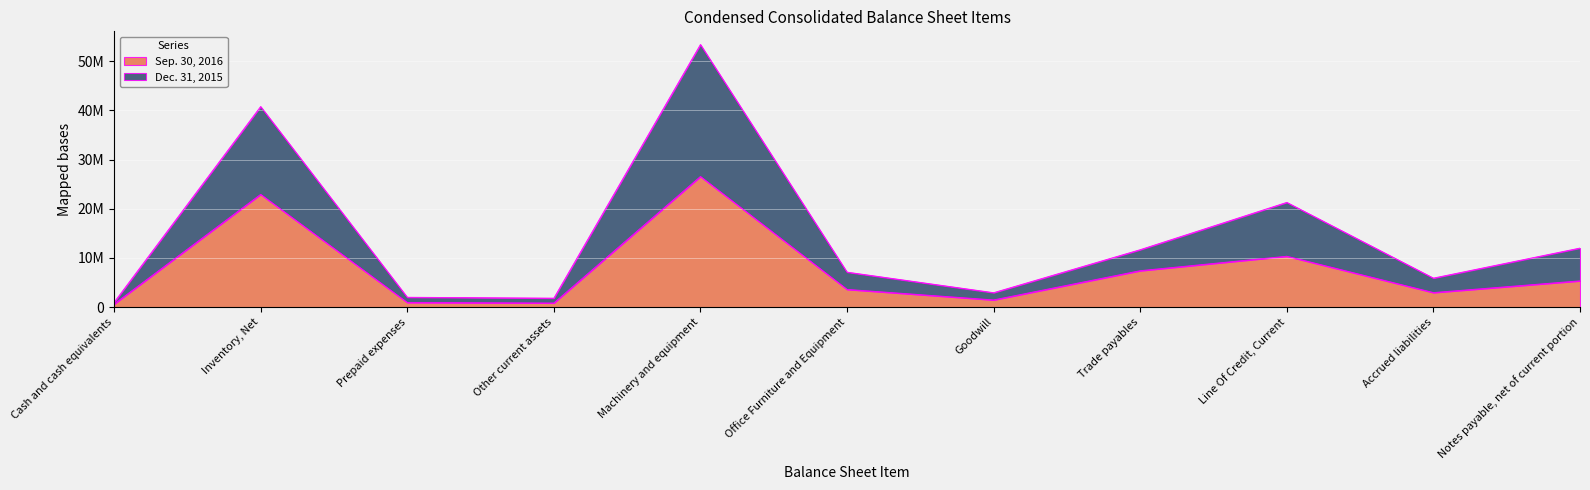

Where is the first local maximum for Dec. 31, 2015?

Inventory, Net